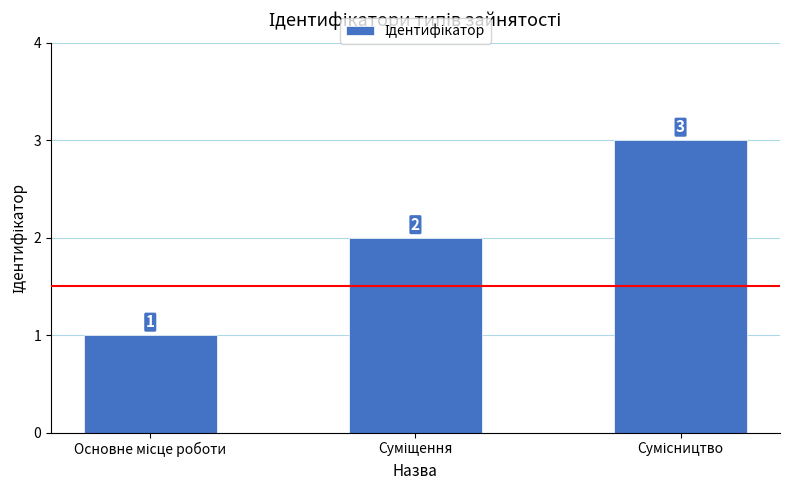

What is the sum of all values?

6